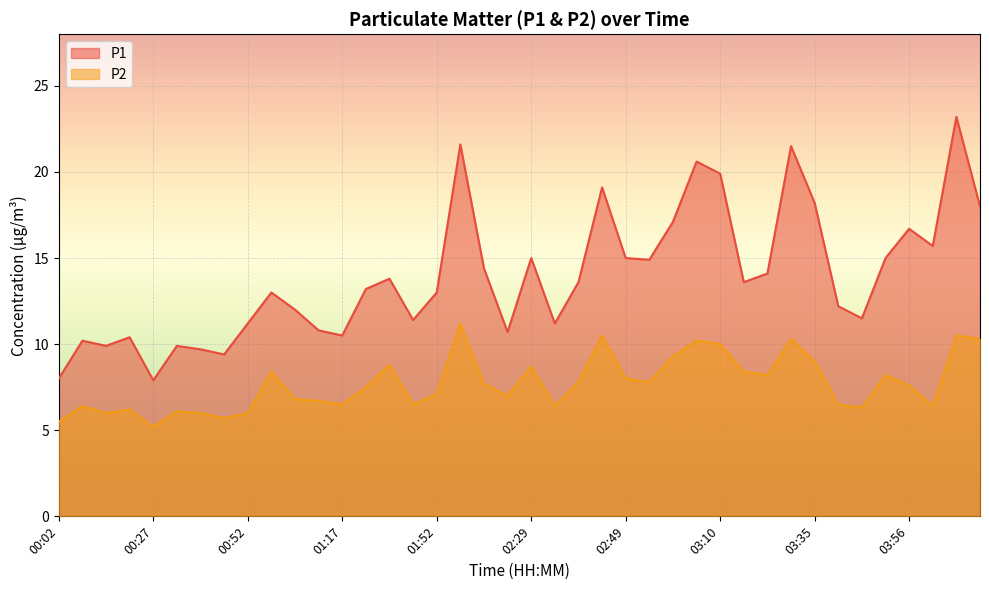

At which label is P2 closest to 8?

02:49